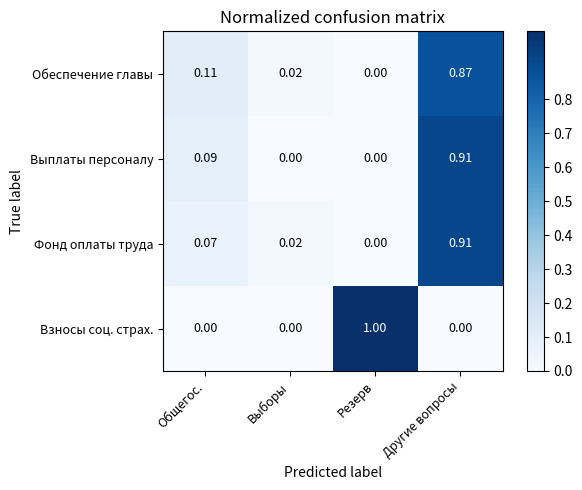

Which series has the widest spread of values?

Взносы соц. страх.